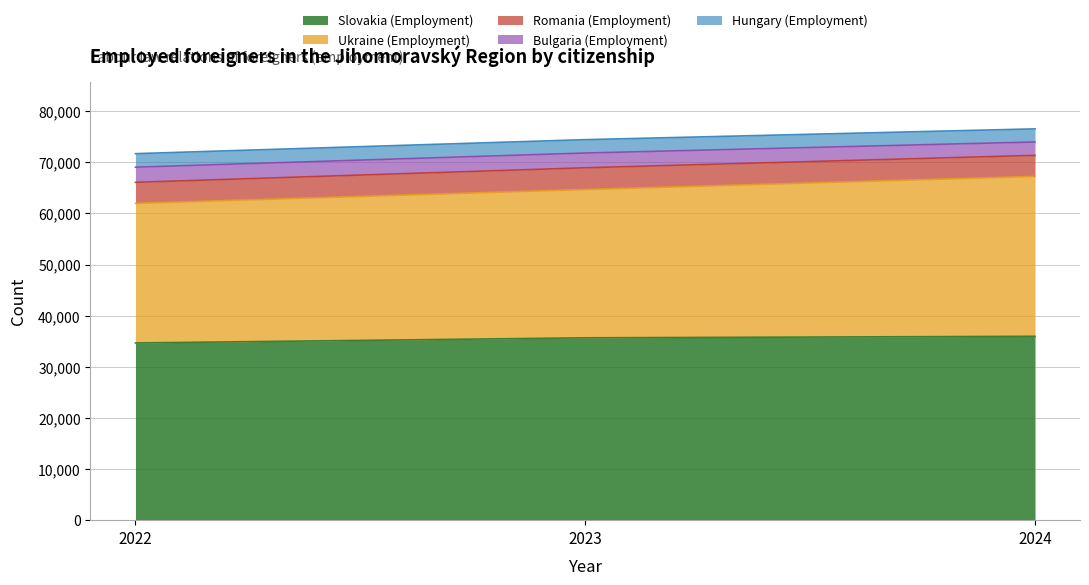

At which label is Hungary (Employment) closest to 68712?

2023